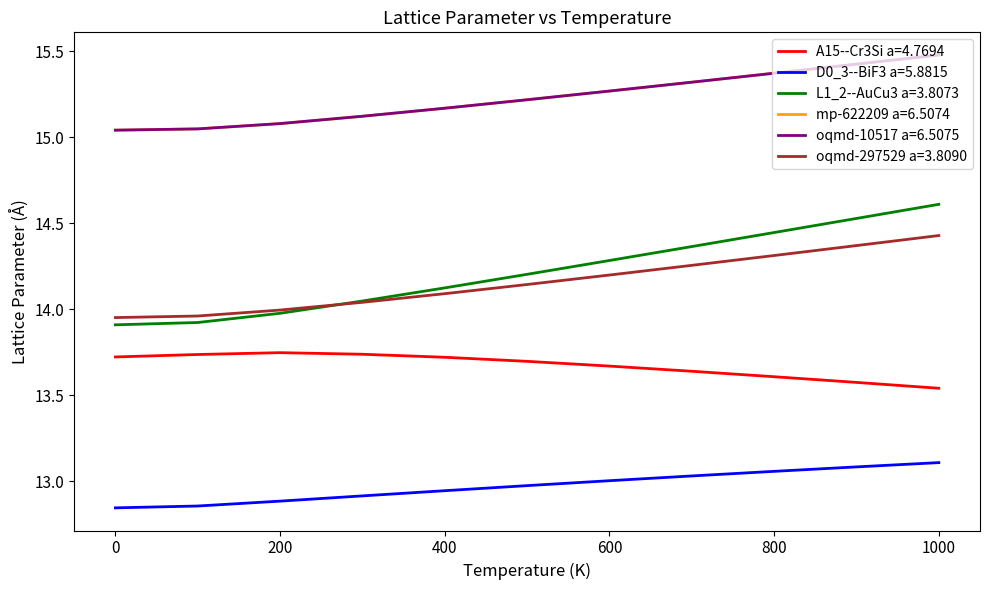

True or false: mp-622209 a=6.5074 and L1_2--AuCu3 a=3.8073 cross at least once.

False